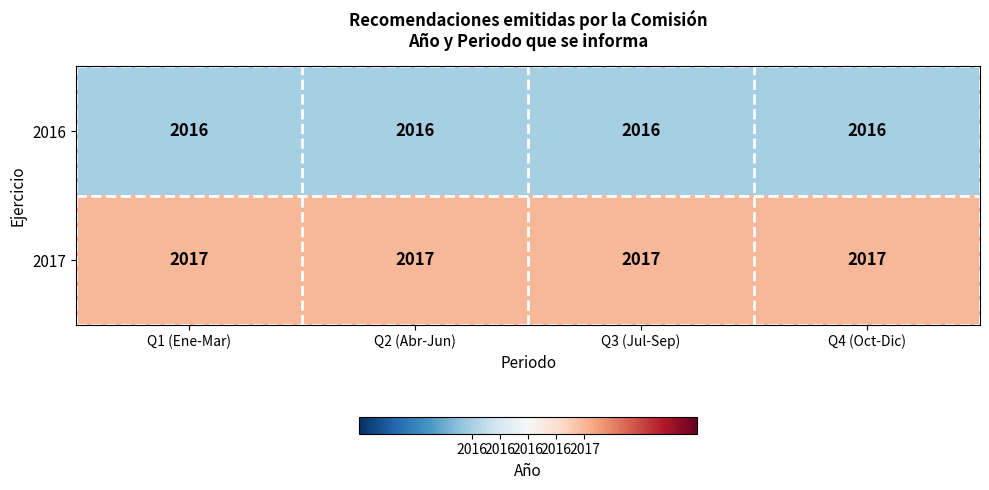

What is the minimum value shown in the chart?

2016